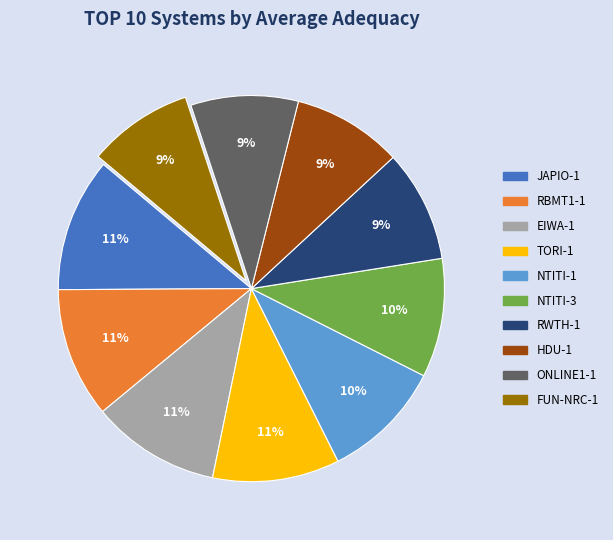

To the nearest percent, what percentage of the pie is FUN-NRC-1?

9%